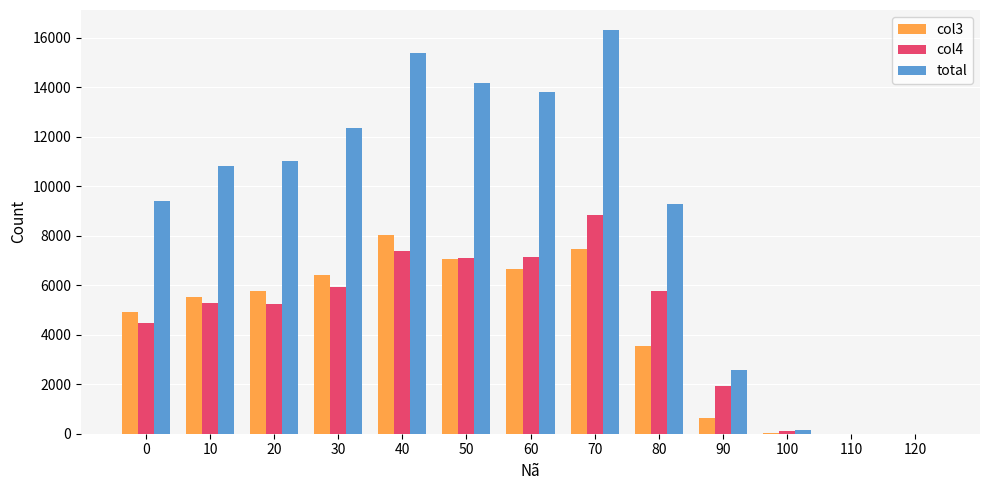

Which series has the largest total across all categories?

total